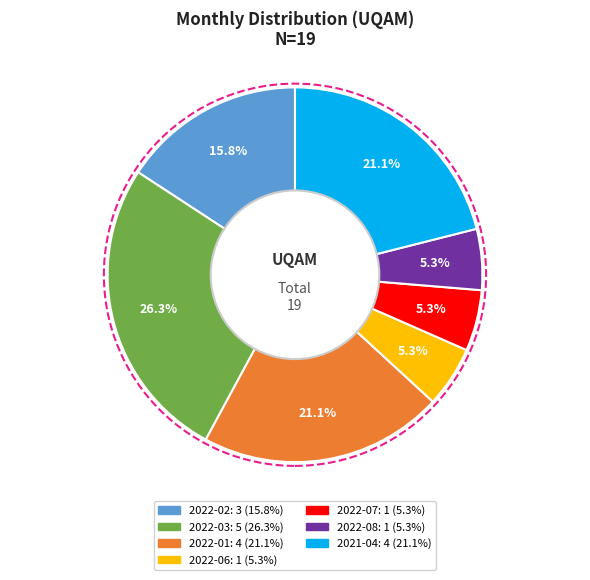

How many slices are in this pie chart?

7